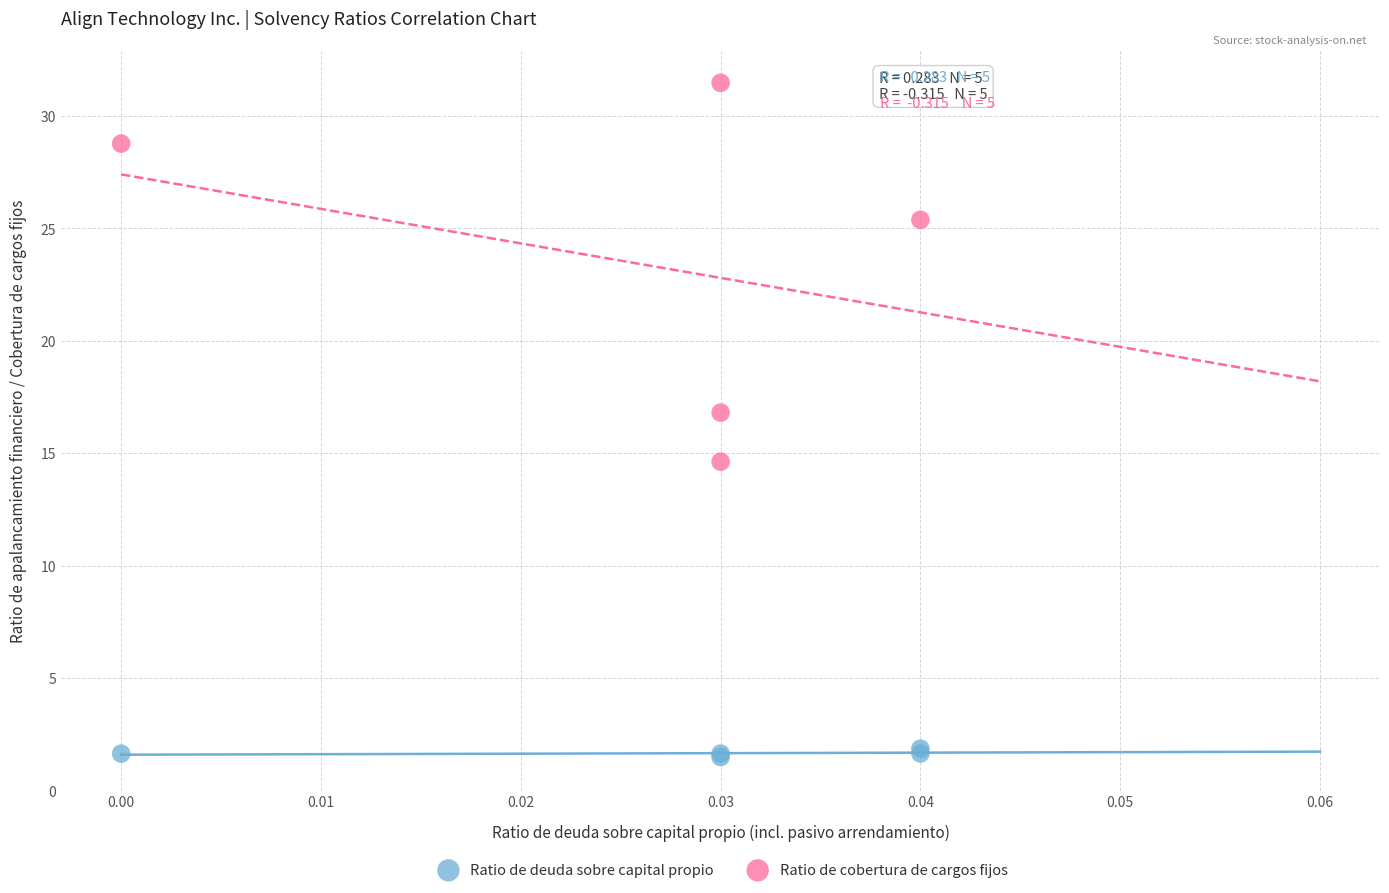

Which series contains the highest Y value?

Ratio de cobertura de cargos fijos